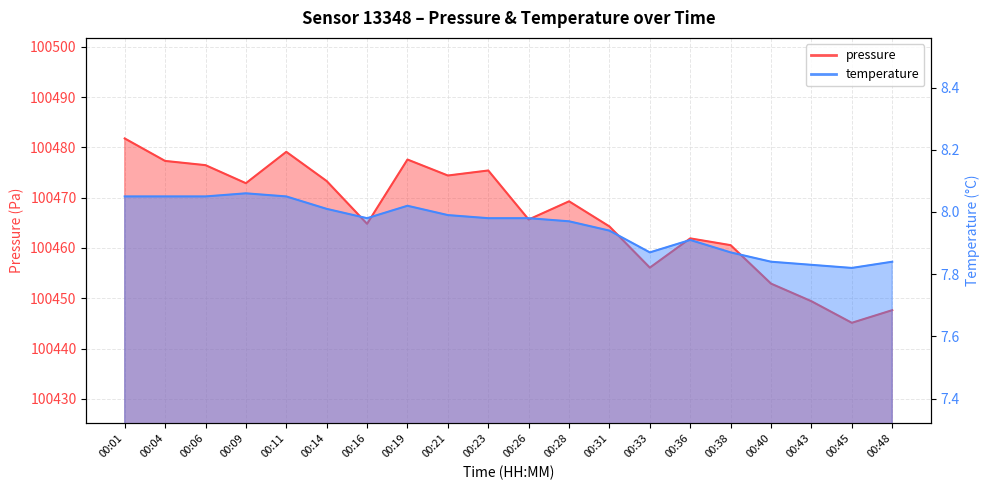

What is the minimum value for temperature?

7.8